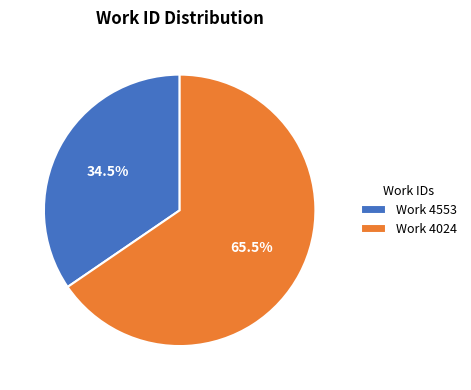

Rank the categories by value from highest to lowest.

Work 4024, Work 4553